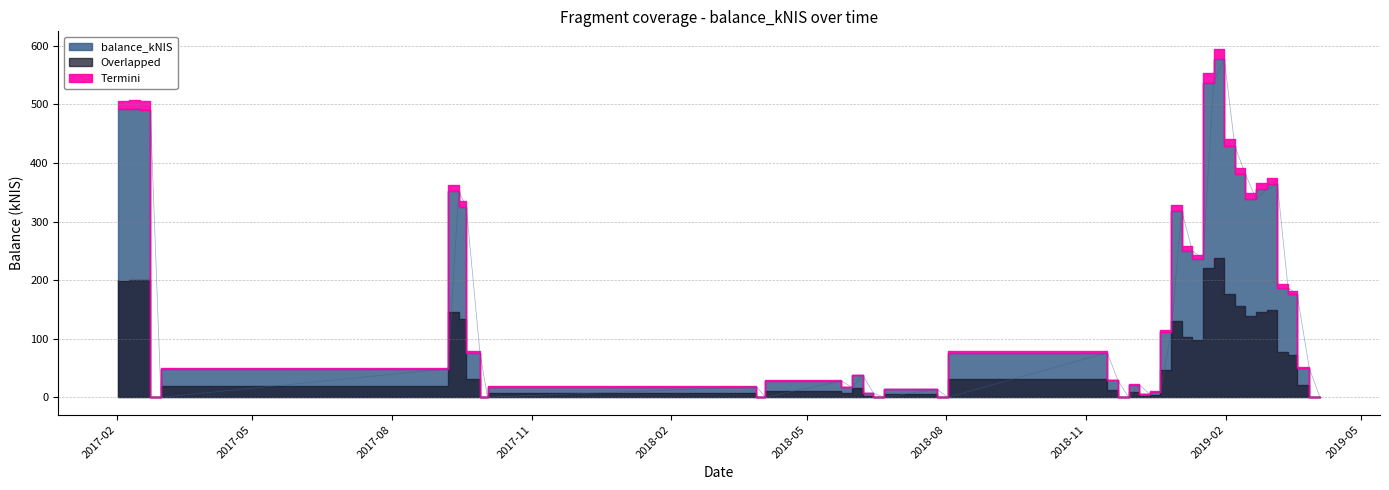

List the series in order of their peak value, highest first.

balance_kNIS, Overlapped, Termini